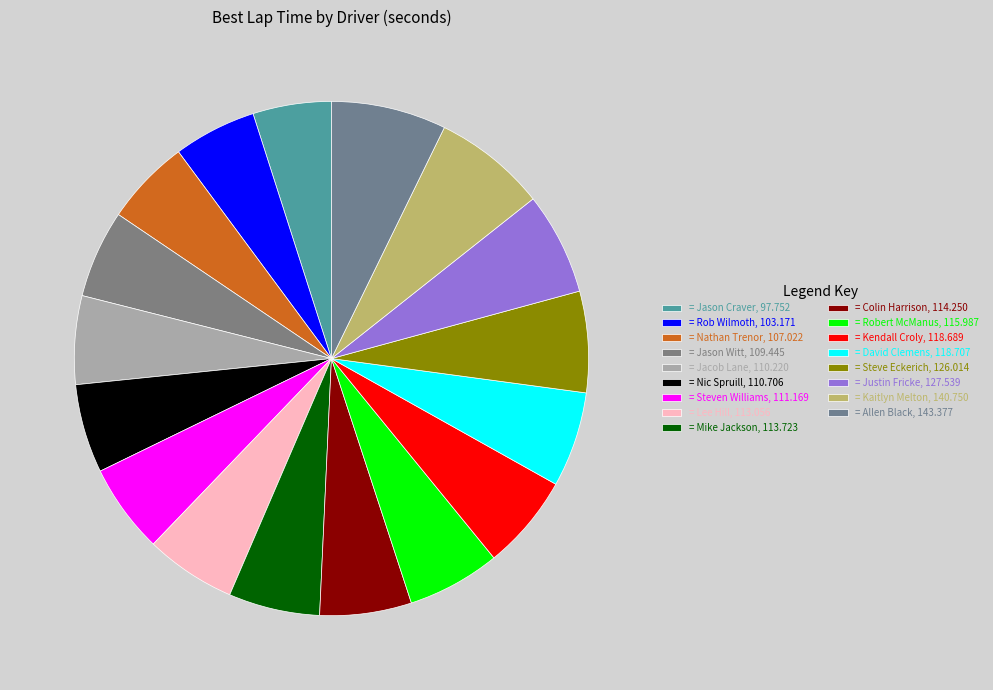

Is there any slice that represents more than half of the pie?

No